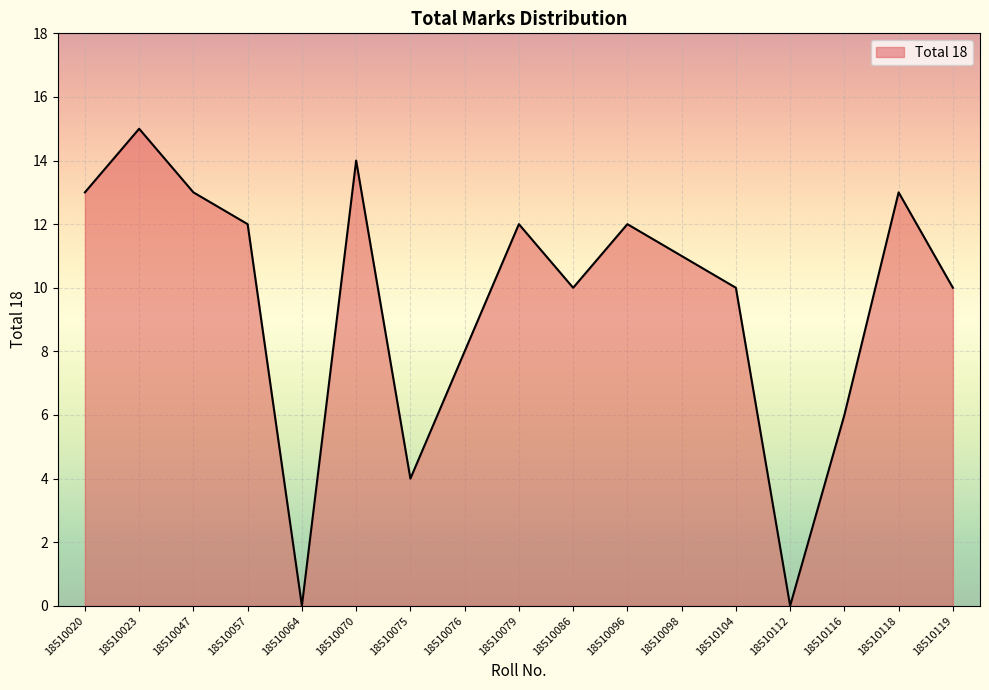

Reading left to right, list all the values displayed in this chart.

13	15	13	12	0	14	4	8	12	10	12	11	10	0	6	13	10